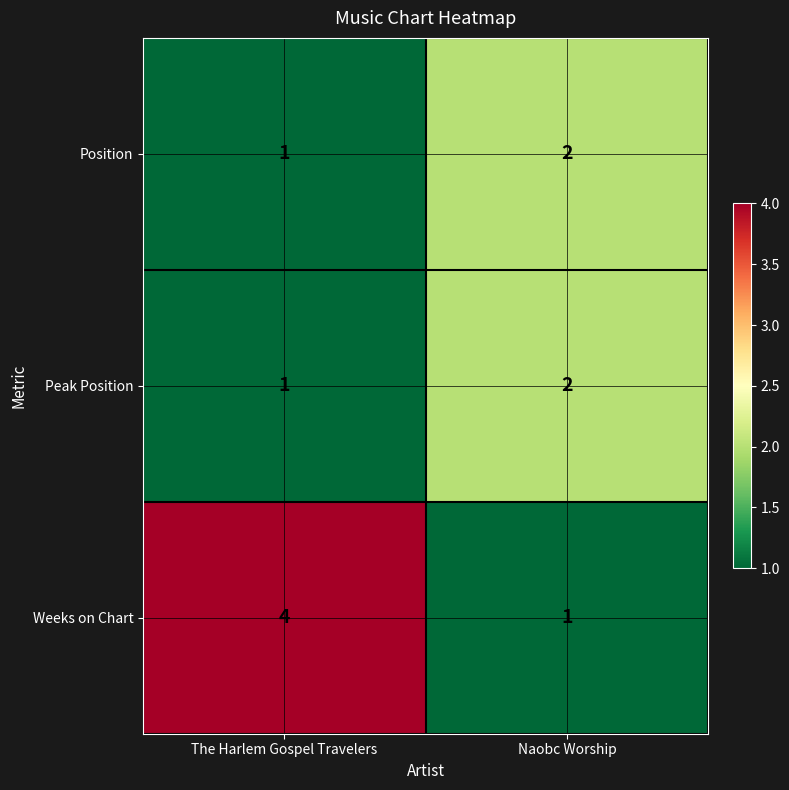

Is it true that Position equals 1 at The Harlem Gospel Travelers?

True